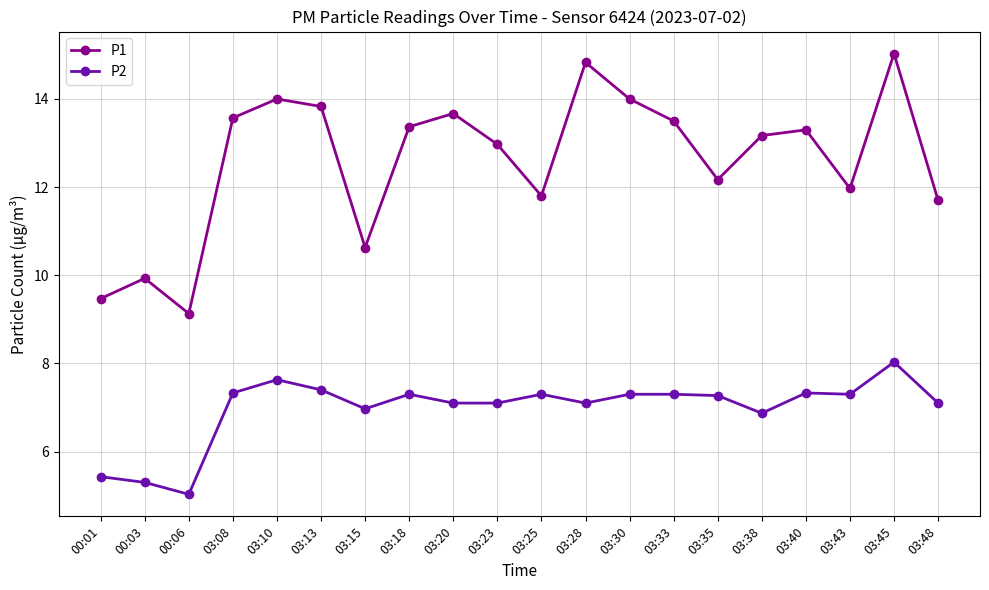

At 03:45, list the series in order from largest to smallest.

P1, P2